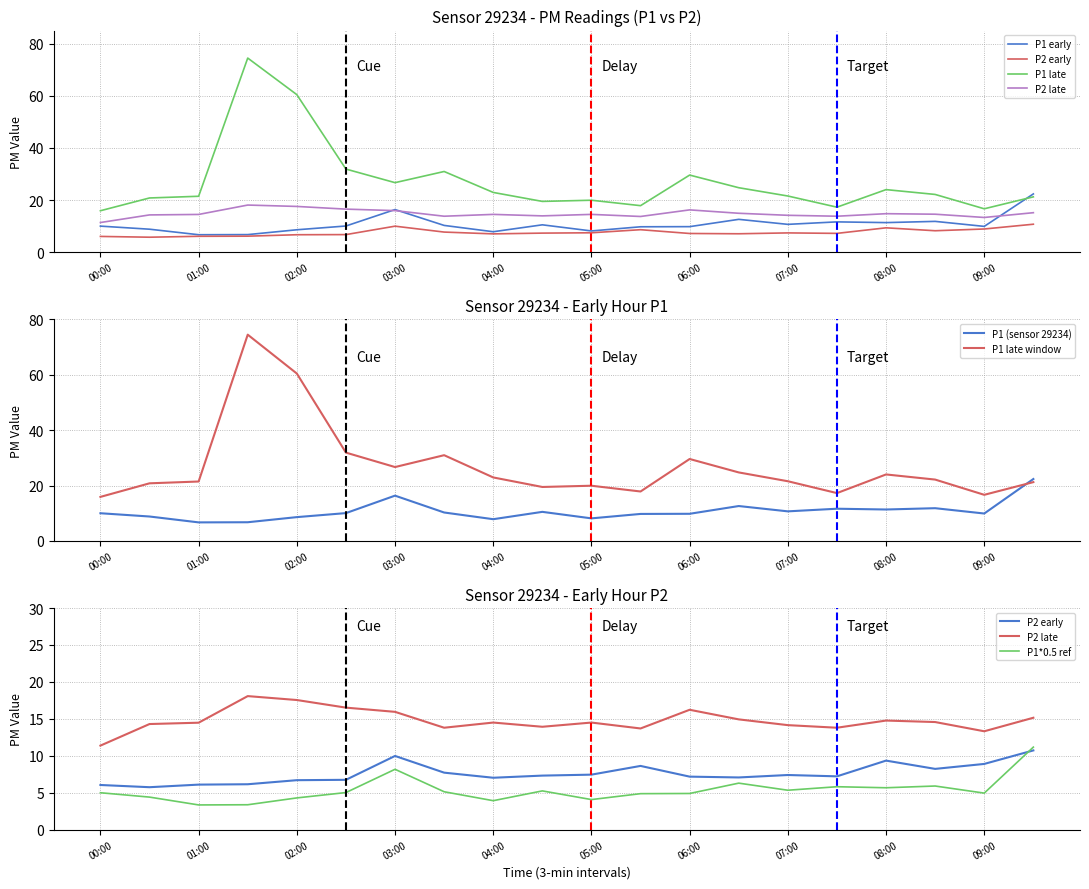

At which category does the chart reach its peak across all series?

01:30